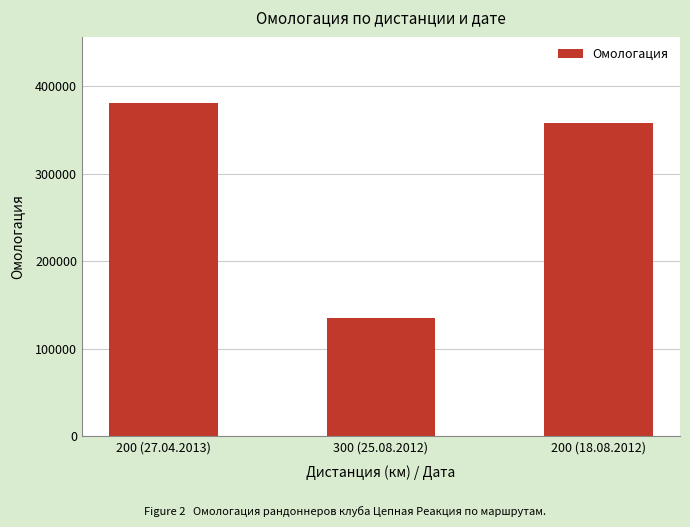

Reading left to right, extract all data points from this chart.

200 (27.04.2013)=380533	300 (25.08.2012)=135337	200 (18.08.2012)=357676